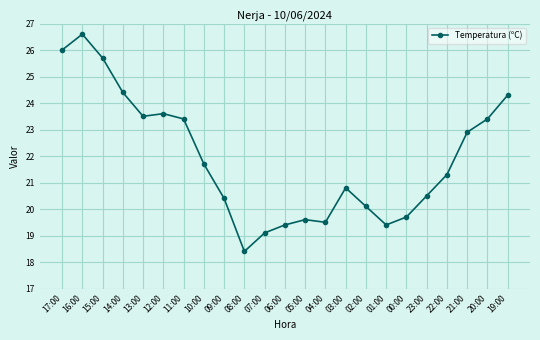

Reading left to right, extract all data points from this chart.

17:00=26.0	16:00=26.6	15:00=25.7	14:00=24.4	13:00=23.5	12:00=23.6	11:00=23.4	10:00=21.7	09:00=20.4	08:00=18.4	07:00=19.1	06:00=19.4	05:00=19.6	04:00=19.5	03:00=20.8	02:00=20.1	01:00=19.4	00:00=19.7	23:00=20.5	22:00=21.3	21:00=22.9	20:00=23.4	19:00=24.3